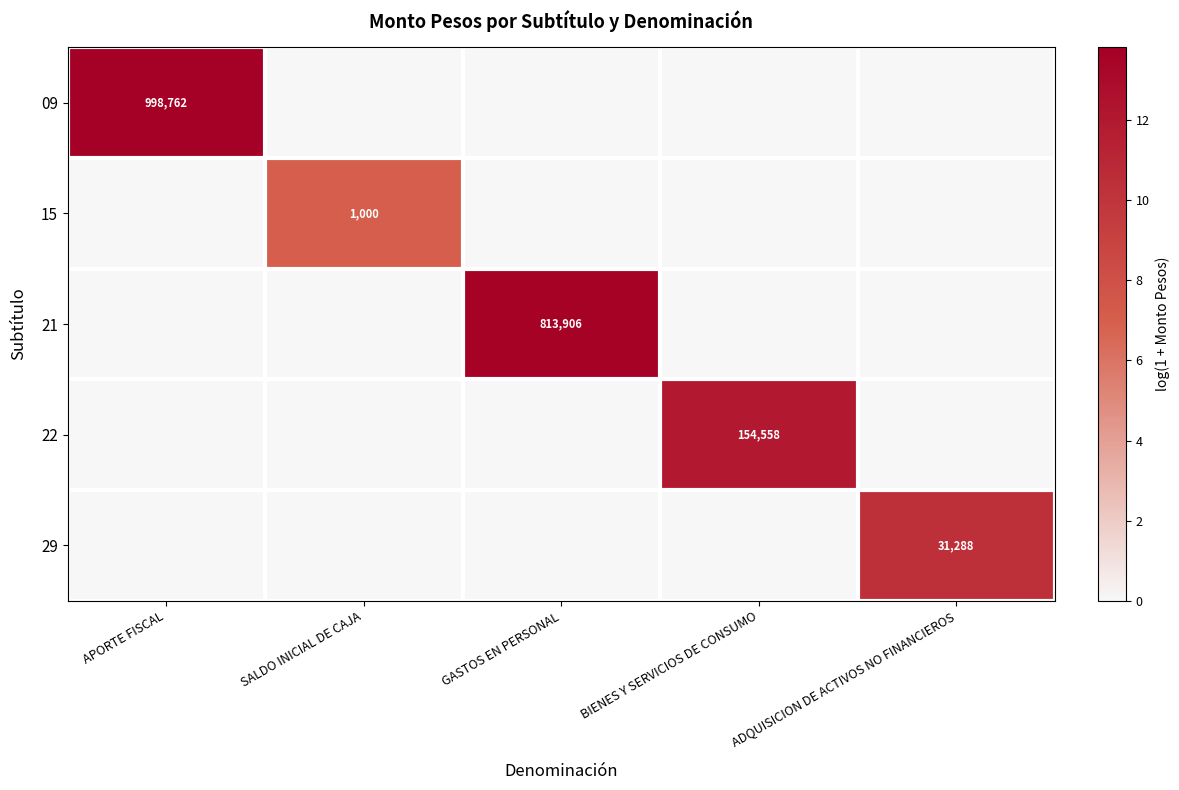

The value of 15 at SALDO INICIAL DE CAJA is 1000. True or false?

True